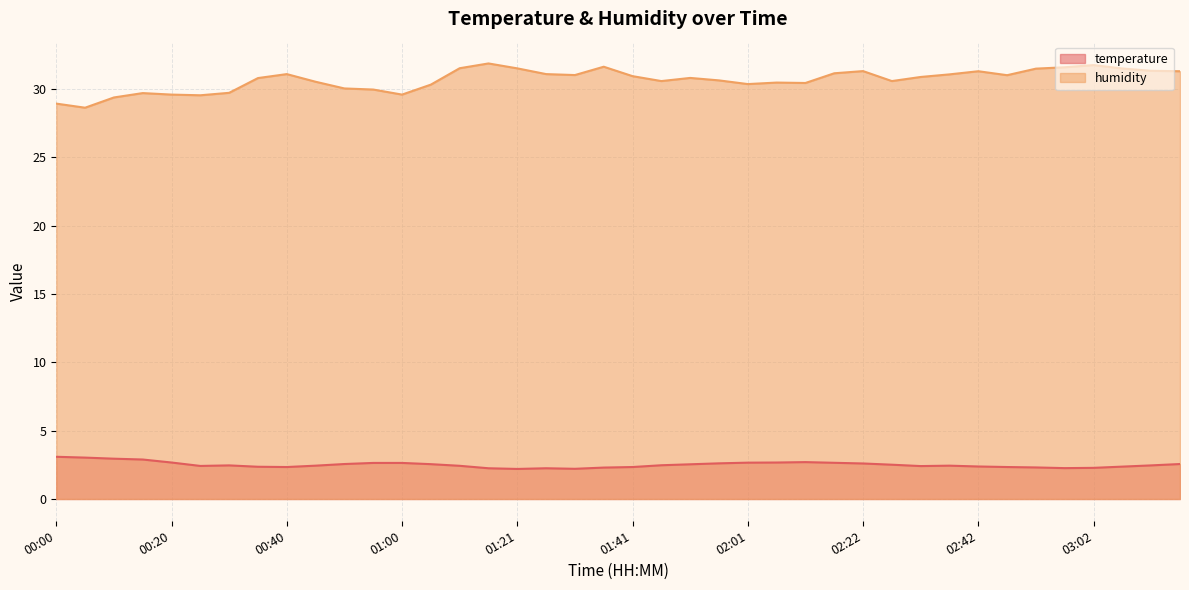

Reading left to right, extract all data points from this chart.

temperature: 3.1	3.0	3.0	2.9	2.7	2.4	2.5	2.4	2.3	2.4	2.6	2.6	2.6	2.5	2.4	2.2	2.2	2.2	2.2	2.3	2.3	2.5	2.5	2.6	2.7	2.7	2.7	2.6	2.6	2.5	2.4	2.4	2.4	2.3	2.3	2.3	2.3	2.4	2.5	2.6
humidity: 28.9	28.6	29.4	29.7	29.6	29.6	29.7	30.8	31.1	30.5	30.1	30.0	29.6	30.3	31.5	31.9	31.5	31.1	31.0	31.6	30.9	30.6	30.8	30.6	30.4	30.5	30.4	31.2	31.3	30.6	30.9	31.1	31.3	31.0	31.5	31.6	31.8	31.5	31.3	31.3